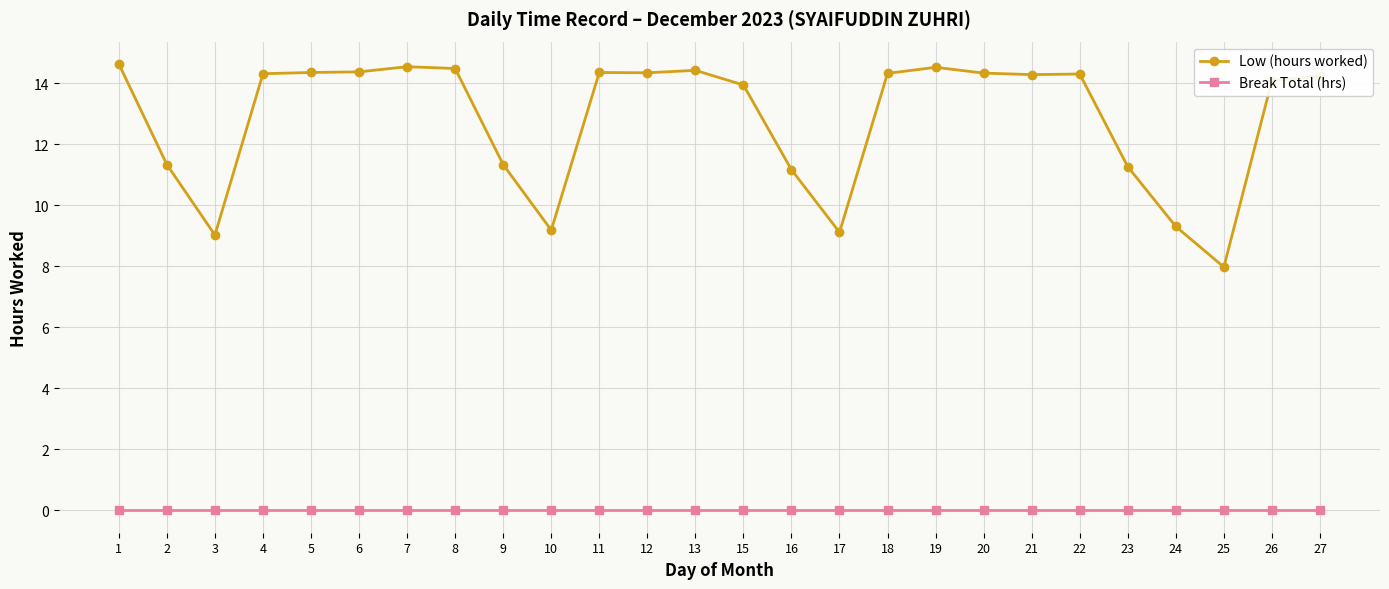

Where is the first local minimum for Low (hours worked)?

3